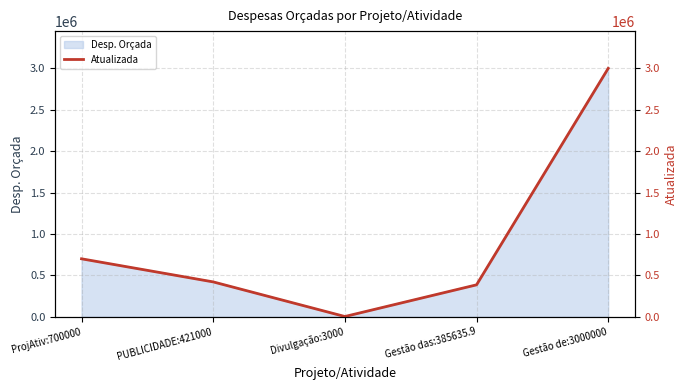

Where is Desp. Orçada nearest to the value 1501500?

ProjAtiv:700000